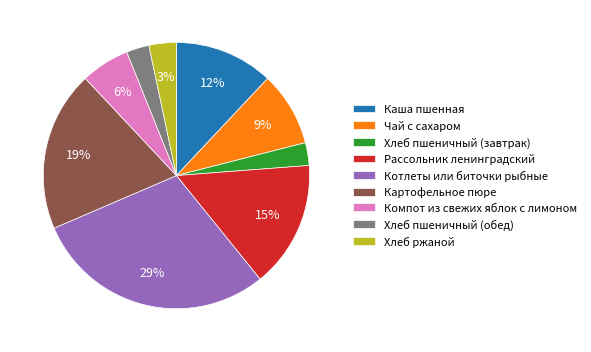

Is the sum of Каша пшенная and Рассольник ленинградский greater than half?

No